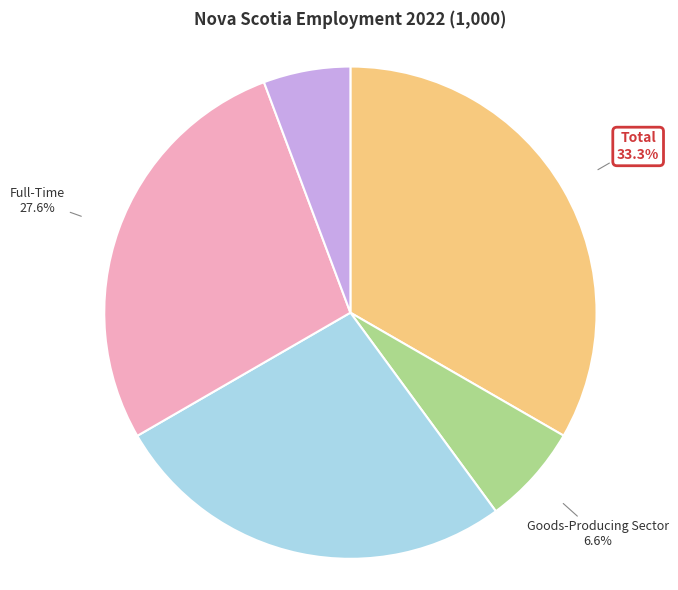

Does Full-Time account for over 50% of the chart?

No